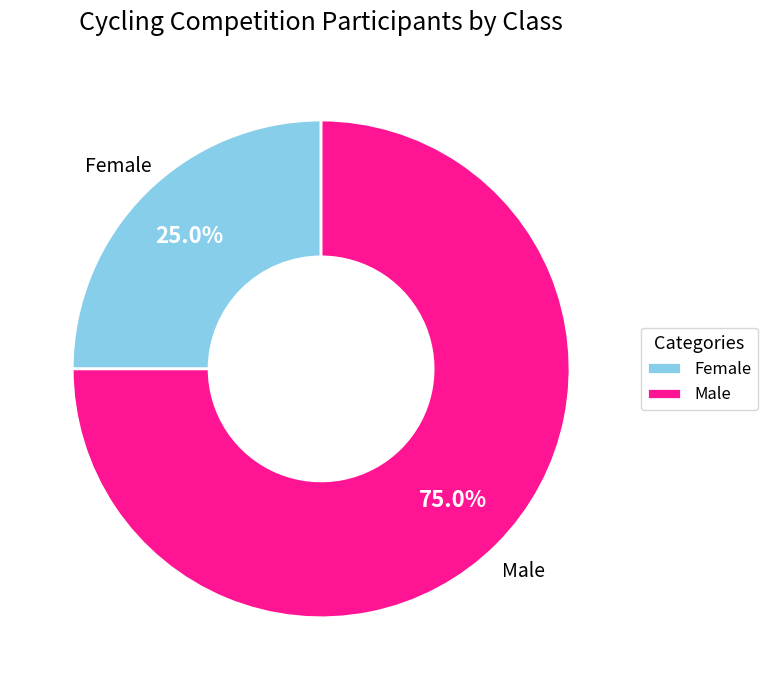

To the nearest percent, what is the difference between the largest and smallest slice percentages?

50%